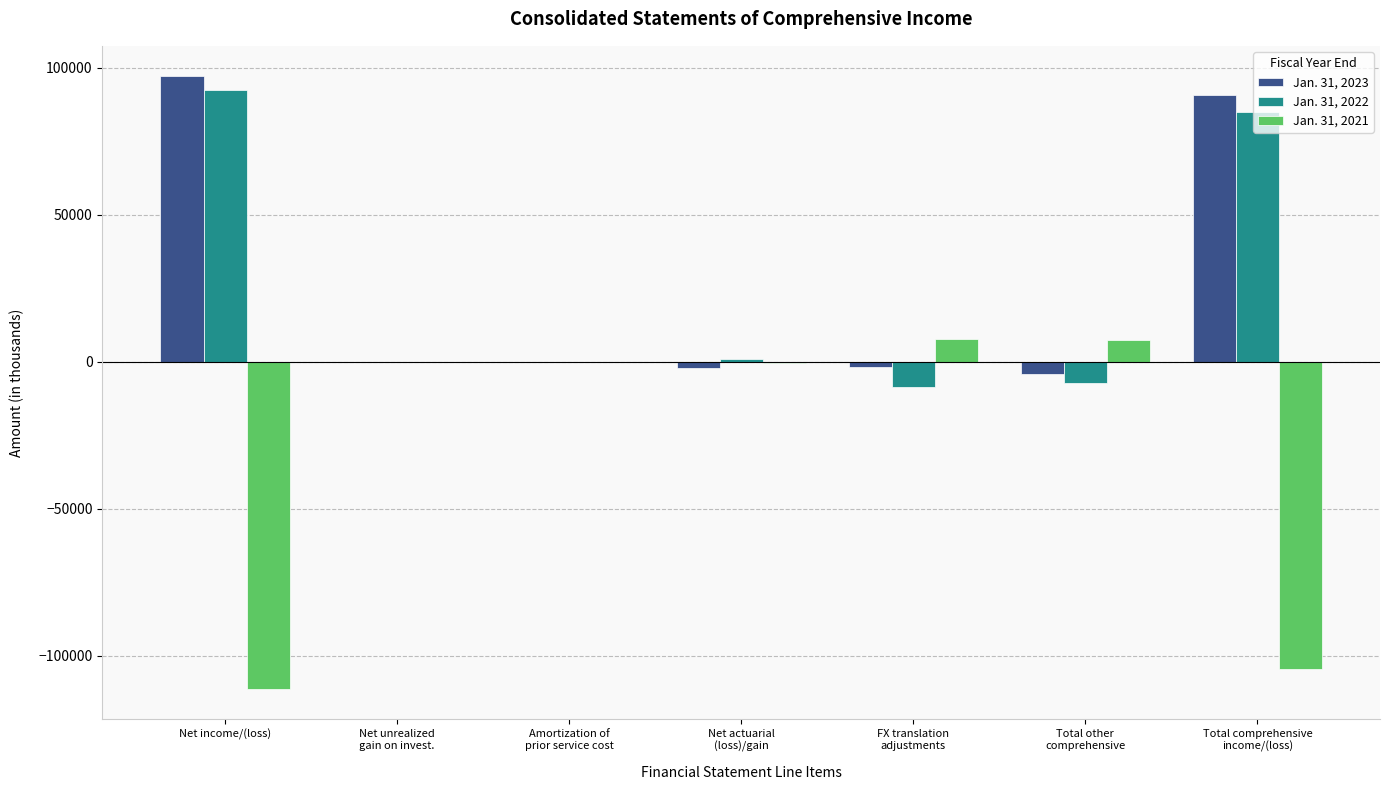

What is the maximum value shown in the chart?

97023